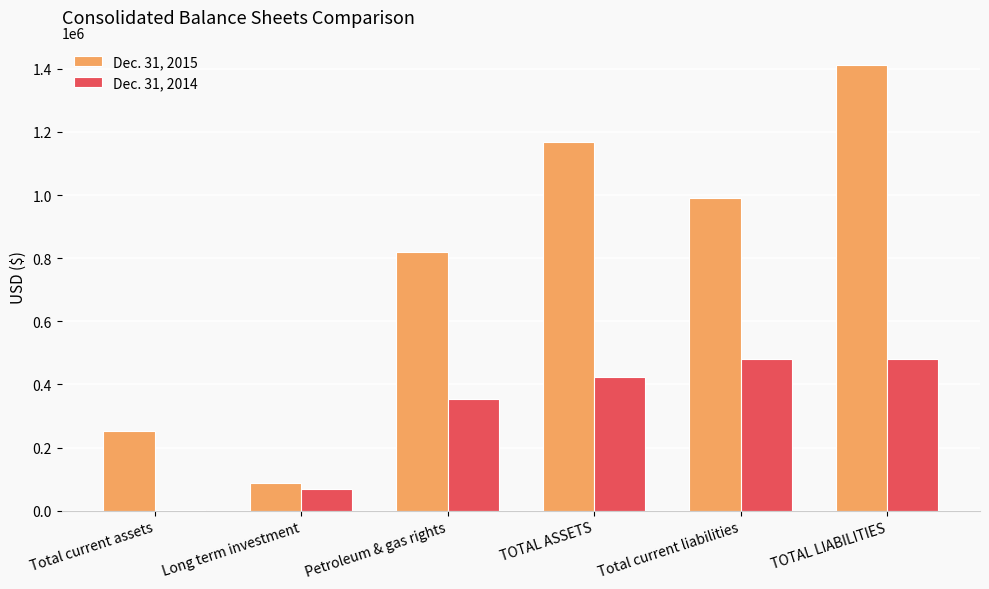

True or false: Dec. 31, 2015 has a value of 520562 at Petroleum & gas rights.

False